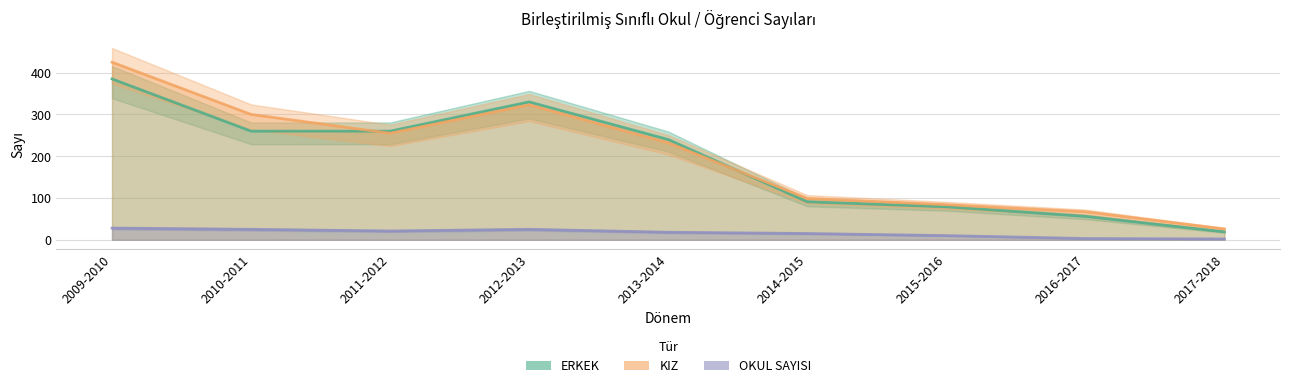

What is the minimum value for KIZ?

26